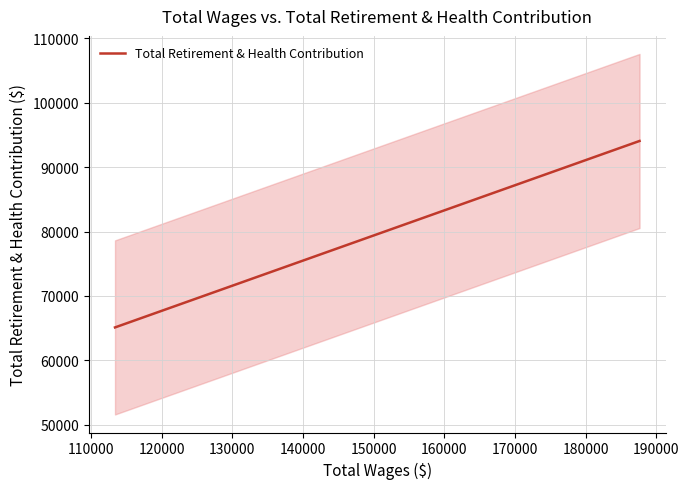

Count the number of data series in this chart.

1